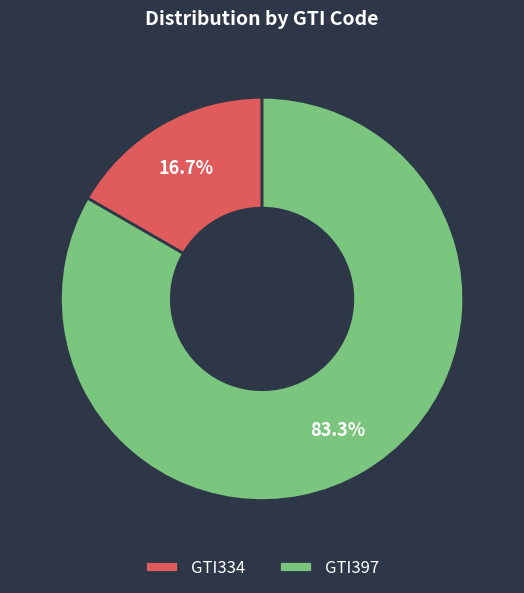

To the nearest percent, what is the difference between the GTI334 and GTI397 slice percentages?

67%